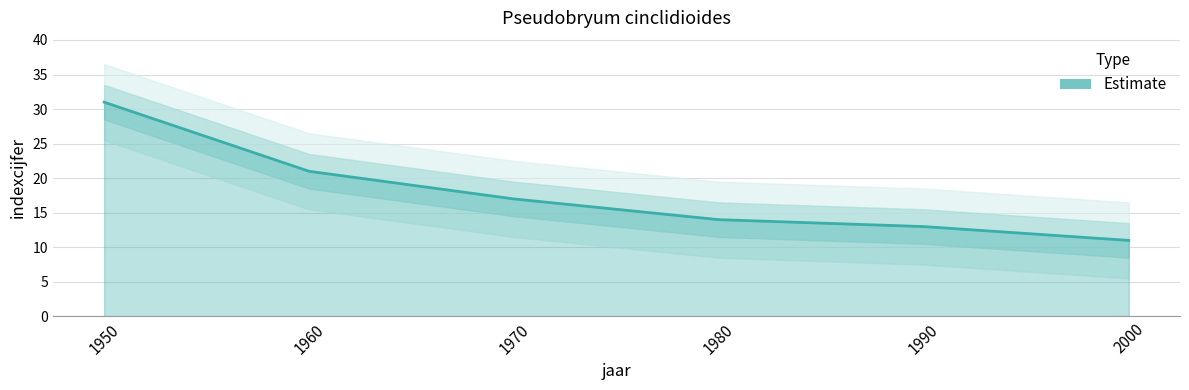

Rank the categories by value from lowest to highest.

2000, 1990, 1980, 1970, 1960, 1950